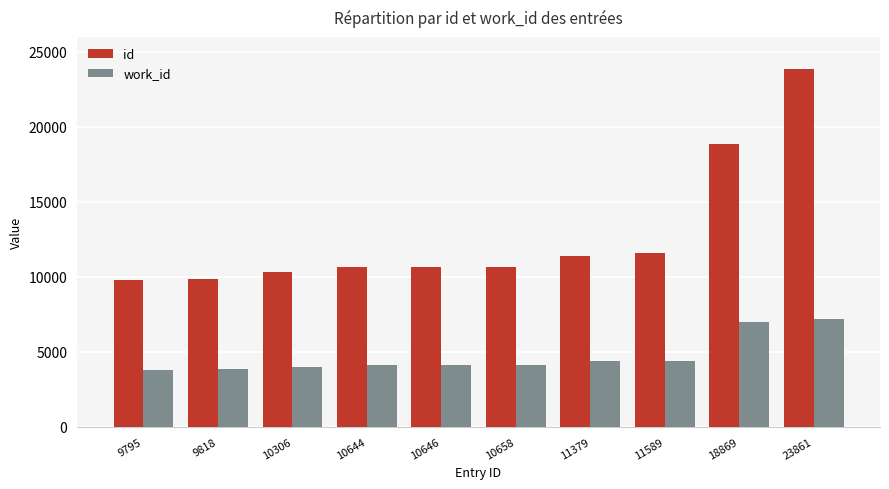

Between 10644 and 11379, which series saw the biggest shift?

id